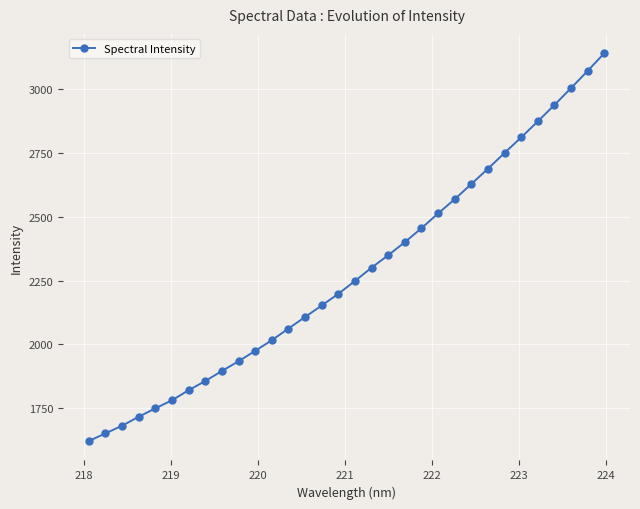

What is the sum of all values?

72980.0